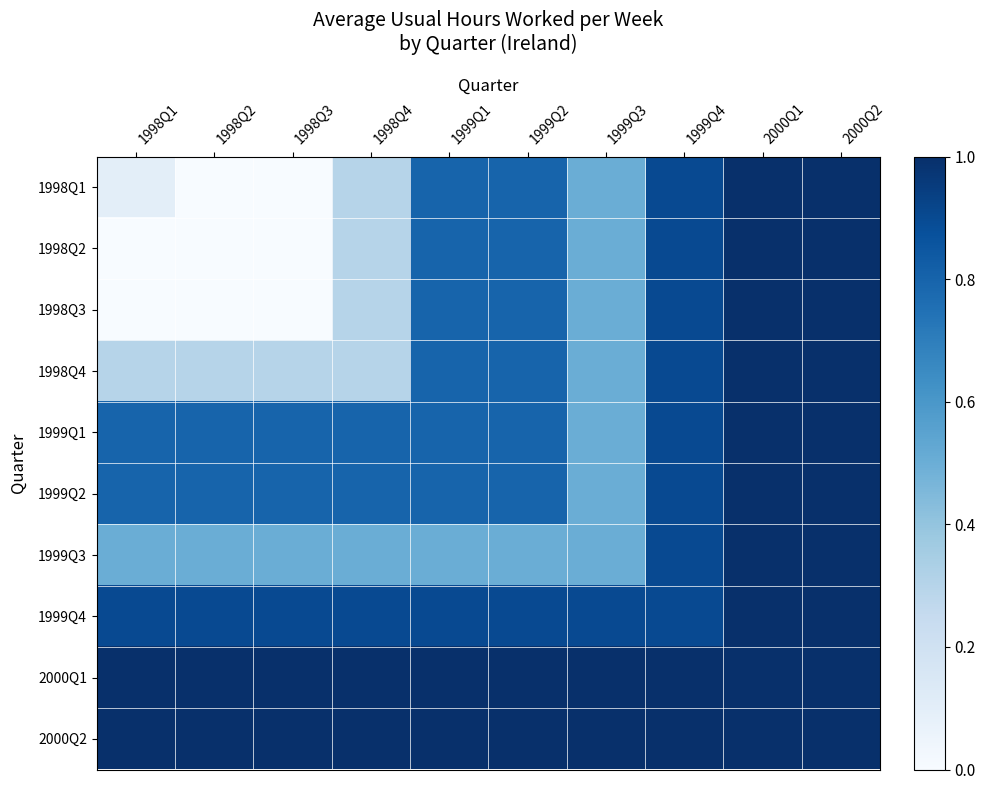

Reading left to right, what are all the values shown in this chart?

1998Q1: 1998Q1=0.1	1998Q2=0.0	1998Q3=0.0	1998Q4=0.3	1999Q1=0.8	1999Q2=0.8	1999Q3=0.5	1999Q4=0.9	2000Q1=1.0	2000Q2=1.0
1998Q2: 1998Q1=0.0	1998Q2=0.0	1998Q3=0.0	1998Q4=0.3	1999Q1=0.8	1999Q2=0.8	1999Q3=0.5	1999Q4=0.9	2000Q1=1.0	2000Q2=1.0
1998Q3: 1998Q1=0.0	1998Q2=0.0	1998Q3=0.0	1998Q4=0.3	1999Q1=0.8	1999Q2=0.8	1999Q3=0.5	1999Q4=0.9	2000Q1=1.0	2000Q2=1.0
1998Q4: 1998Q1=0.3	1998Q2=0.3	1998Q3=0.3	1998Q4=0.3	1999Q1=0.8	1999Q2=0.8	1999Q3=0.5	1999Q4=0.9	2000Q1=1.0	2000Q2=1.0
1999Q1: 1998Q1=0.8	1998Q2=0.8	1998Q3=0.8	1998Q4=0.8	1999Q1=0.8	1999Q2=0.8	1999Q3=0.5	1999Q4=0.9	2000Q1=1.0	2000Q2=1.0
1999Q2: 1998Q1=0.8	1998Q2=0.8	1998Q3=0.8	1998Q4=0.8	1999Q1=0.8	1999Q2=0.8	1999Q3=0.5	1999Q4=0.9	2000Q1=1.0	2000Q2=1.0
1999Q3: 1998Q1=0.5	1998Q2=0.5	1998Q3=0.5	1998Q4=0.5	1999Q1=0.5	1999Q2=0.5	1999Q3=0.5	1999Q4=0.9	2000Q1=1.0	2000Q2=1.0
1999Q4: 1998Q1=0.9	1998Q2=0.9	1998Q3=0.9	1998Q4=0.9	1999Q1=0.9	1999Q2=0.9	1999Q3=0.9	1999Q4=0.9	2000Q1=1.0	2000Q2=1.0
2000Q1: 1998Q1=1.0	1998Q2=1.0	1998Q3=1.0	1998Q4=1.0	1999Q1=1.0	1999Q2=1.0	1999Q3=1.0	1999Q4=1.0	2000Q1=1.0	2000Q2=1.0
2000Q2: 1998Q1=1.0	1998Q2=1.0	1998Q3=1.0	1998Q4=1.0	1999Q1=1.0	1999Q2=1.0	1999Q3=1.0	1999Q4=1.0	2000Q1=1.0	2000Q2=1.0